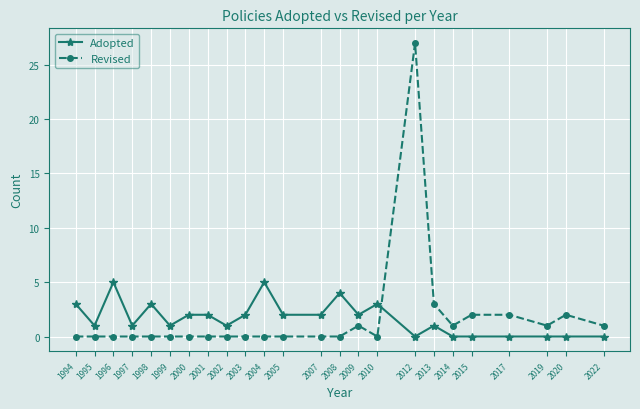

The value of Revised at 1998 is 0. True or false?

True